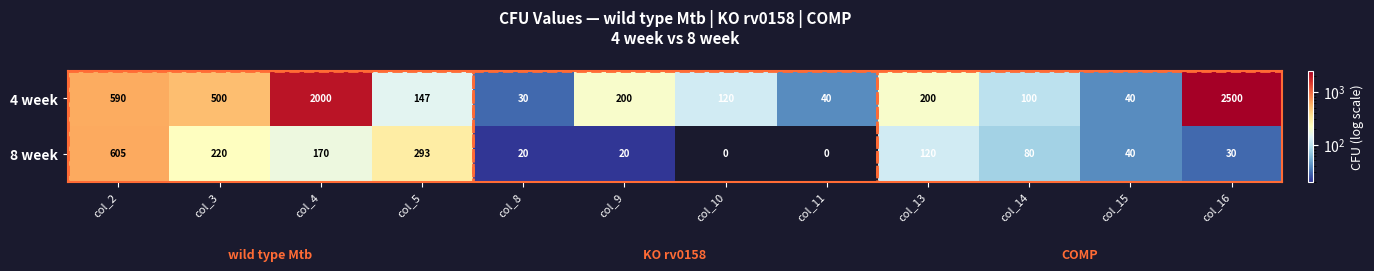

What is the maximum value shown in the chart?

2500